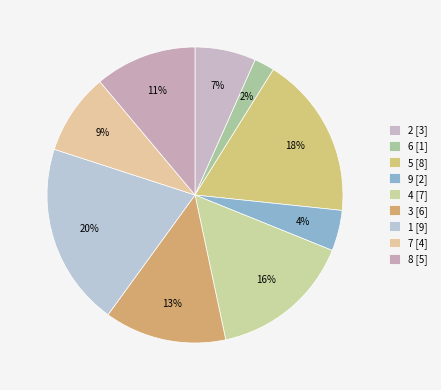

What percentage is the 8 slice, to the nearest percent?

11%